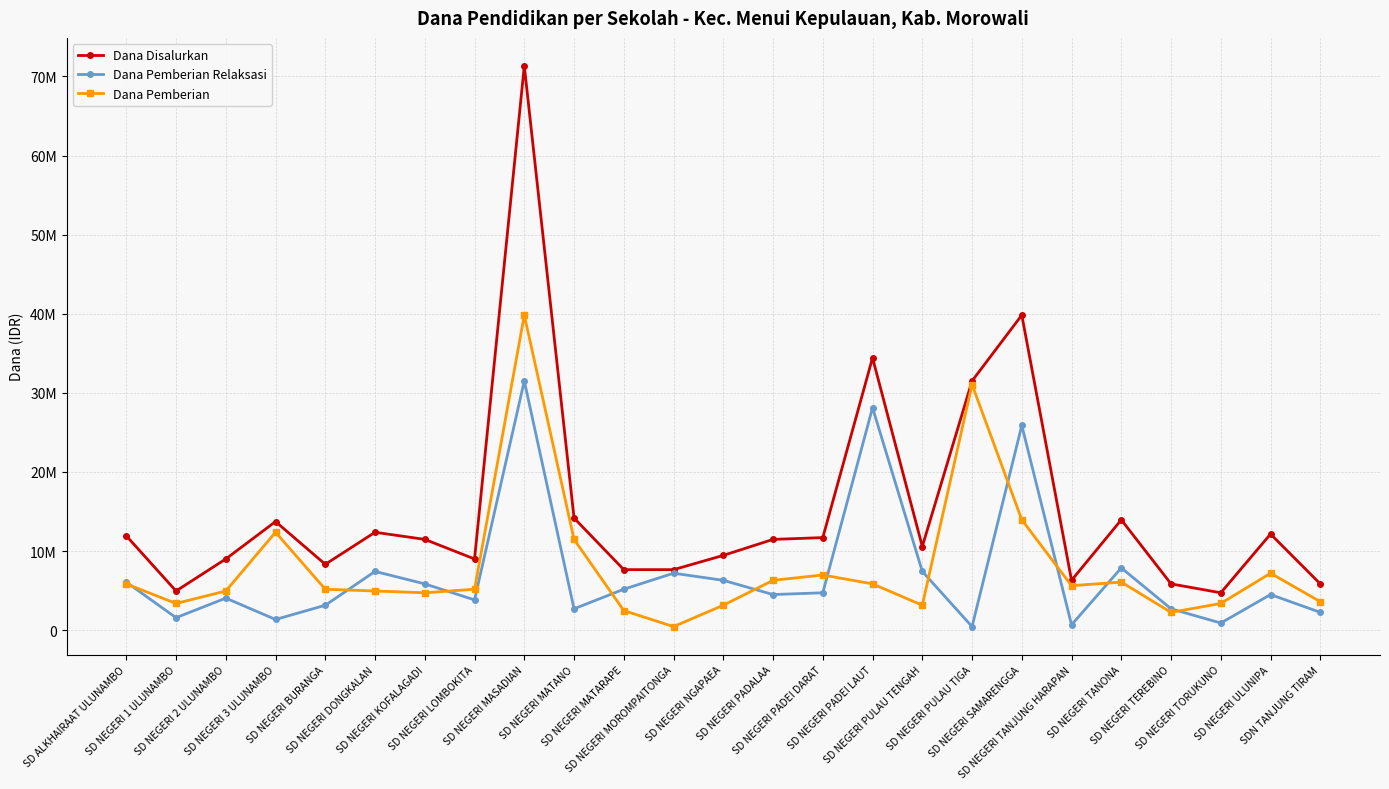

Reading left to right, transcribe all the data shown in this chart.

Dana Disalurkan: 11925000	4950000	9000000	13725000	8325000	12375000	11475000	9000000	71325000	14175000	7650000	7650000	9450000	11475000	11700000	34425000	10575000	31500000	39825000	6300000	13950000	5850000	4725000	12150000	5850000
Dana Pemberian Relaksasi: 6075000	1575000	4050000	1350000	3150000	7425000	5850000	3825000	31500000	2700000	5175000	7200000	6300000	4500000	4725000	28125000	7425000	450000	25875000	675000	7875000	2700000	900000	4500000	2250000
Dana Pemberian: 5850000	3375000	4950000	12375000	5175000	4950000	4725000	5175000	39825000	11475000	2475000	450000	3150000	6300000	6975000	5850000	3150000	31050000	13950000	5625000	6075000	2250000	3375000	7200000	3600000